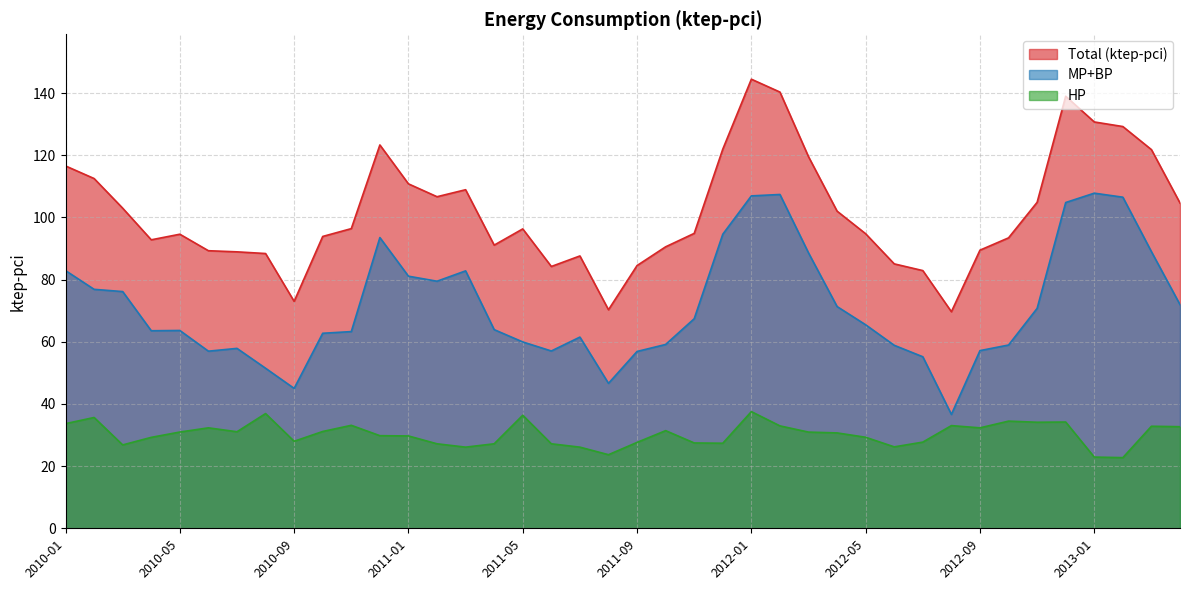

Is the value of HP at 2011-03 greater than the value of Total (ktep-pci) at 2010-07?

No